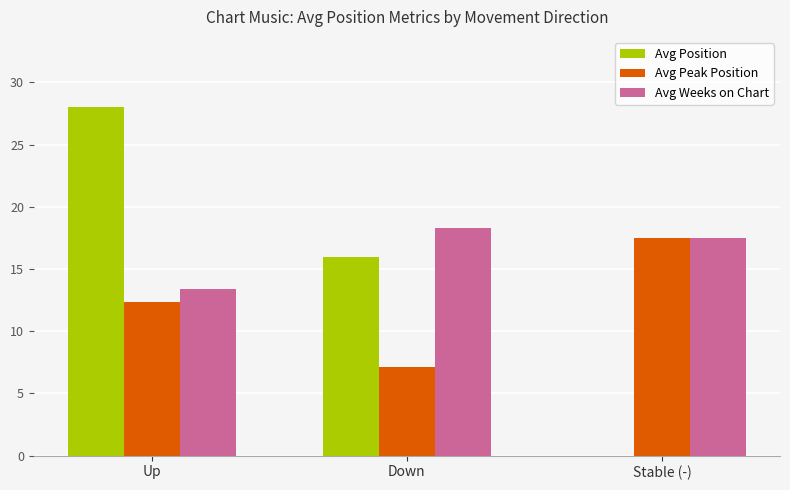

Are the bars grouped side by side (vs. stacked)?

Yes